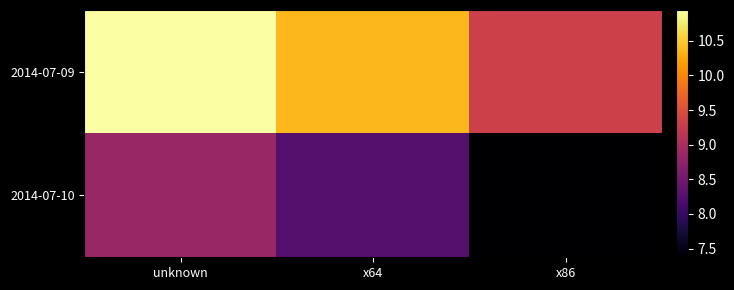

Reading left to right, list all the values displayed in this chart.

2014-07-09: unknown=10.9	x64=10.4	x86=9.3
2014-07-10: unknown=8.8	x64=8.3	x86=7.4